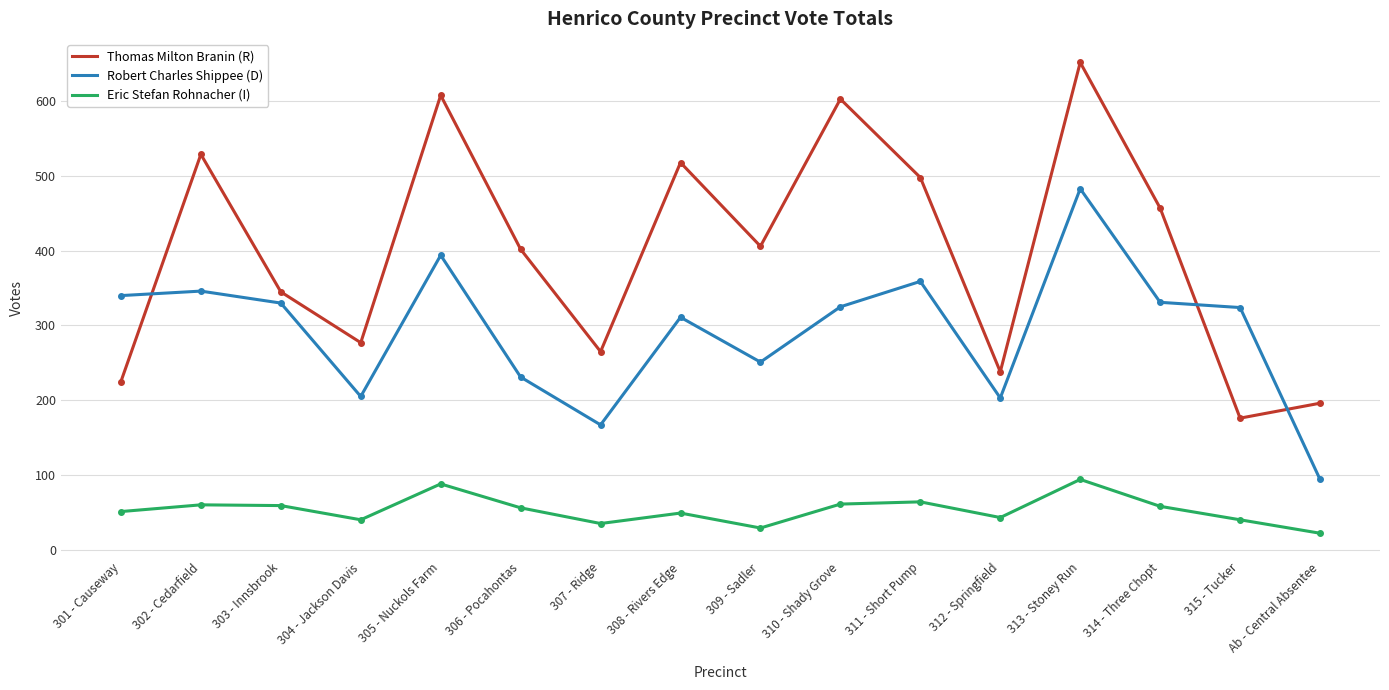

What is the difference between the Robert Charles Shippee (D) values at 308 - Rivers Edge and 303 - Innsbrook?

19